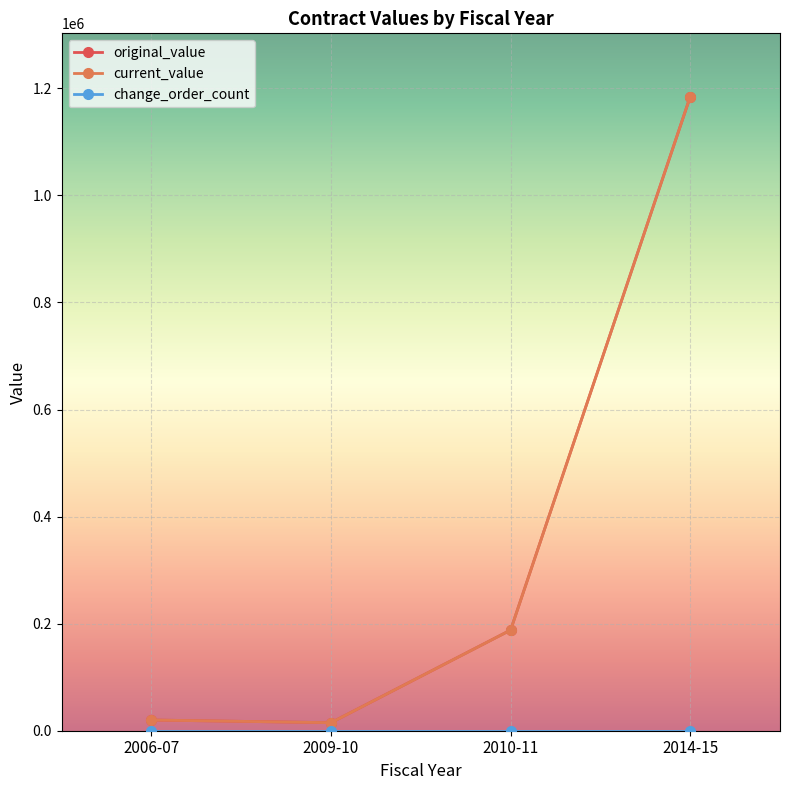

Is this an area chart (filled region under the line)?

No